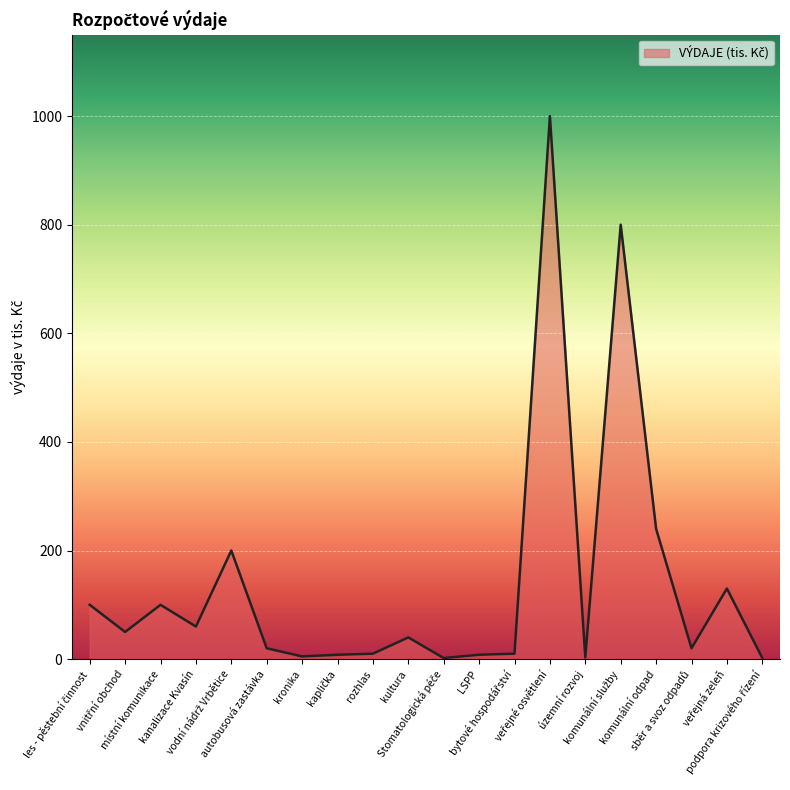

At which category does the data reach its first local peak?

místní komunikace